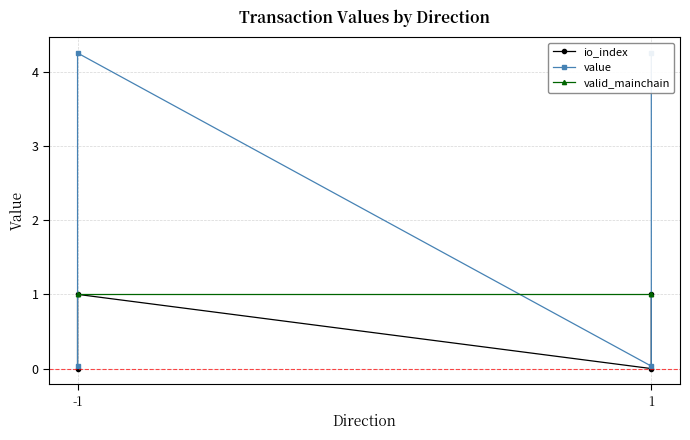

The value of value at -1 is 0.1. True or false?

False